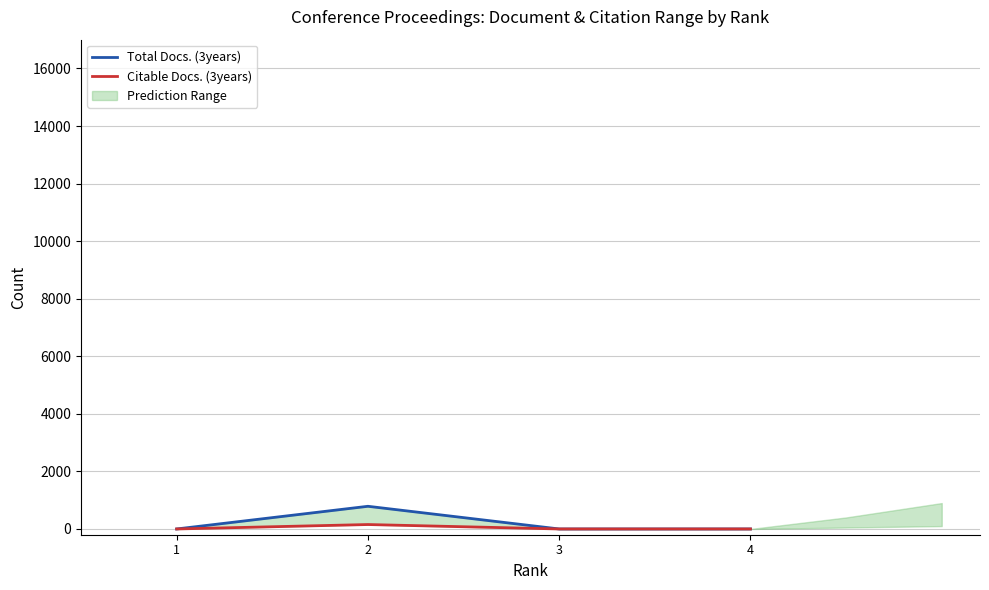

How many Total Docs. (3years) values are between 0 and 788?

4